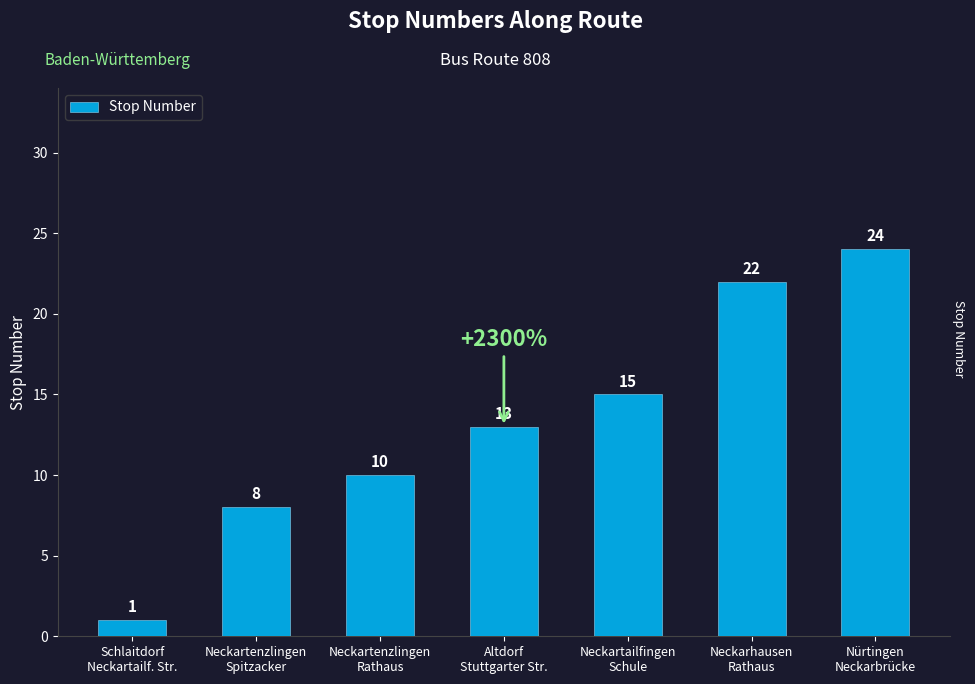

Approximately how many times larger is the value at Nürtingen
Neckarbrücke compared to Neckarhausen
Rathaus?

1.1